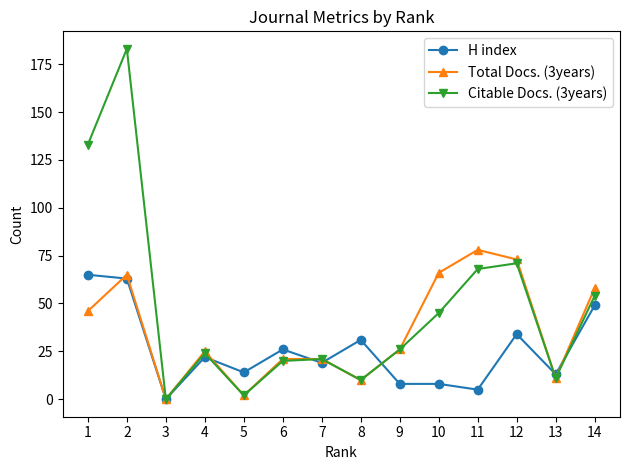

List the series in order of their overall mean, highest first.

Citable Docs. (3years), Total Docs. (3years), H index